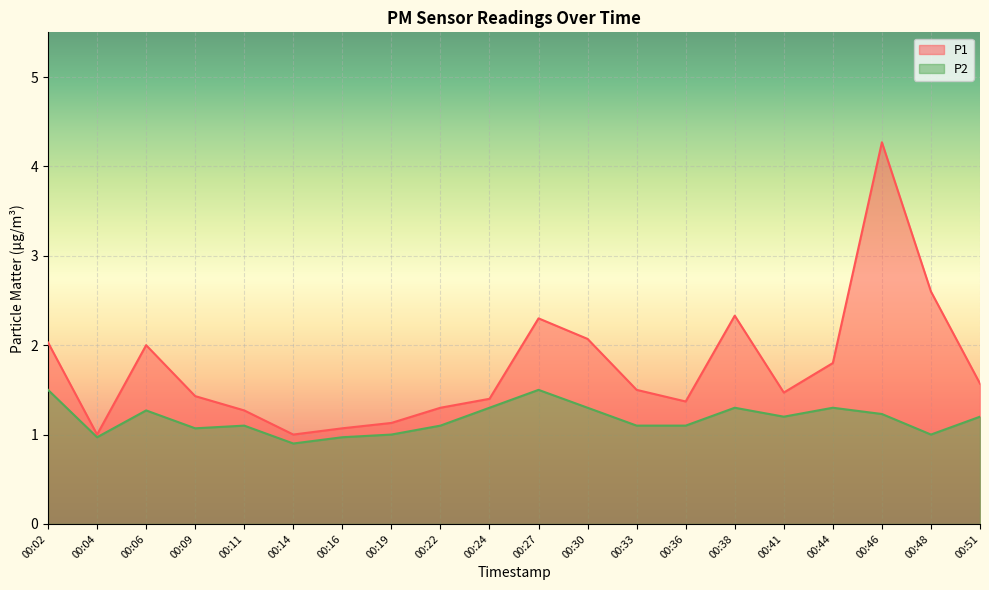

How many data points in P2 are less than 1?

3